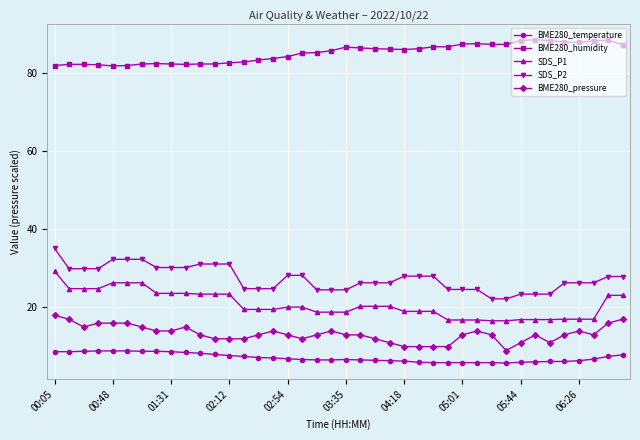

What are all the series names shown in the legend?

BME280_temperature, BME280_humidity, SDS_P1, SDS_P2, BME280_pressure